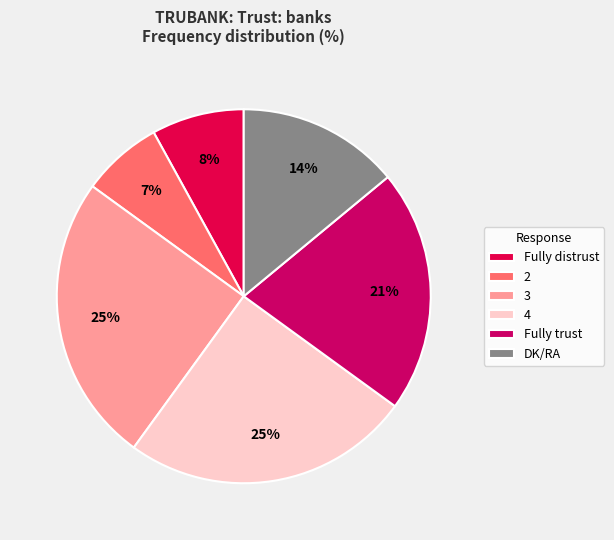

To the nearest percent, what portion does Fully distrust represent?

8%